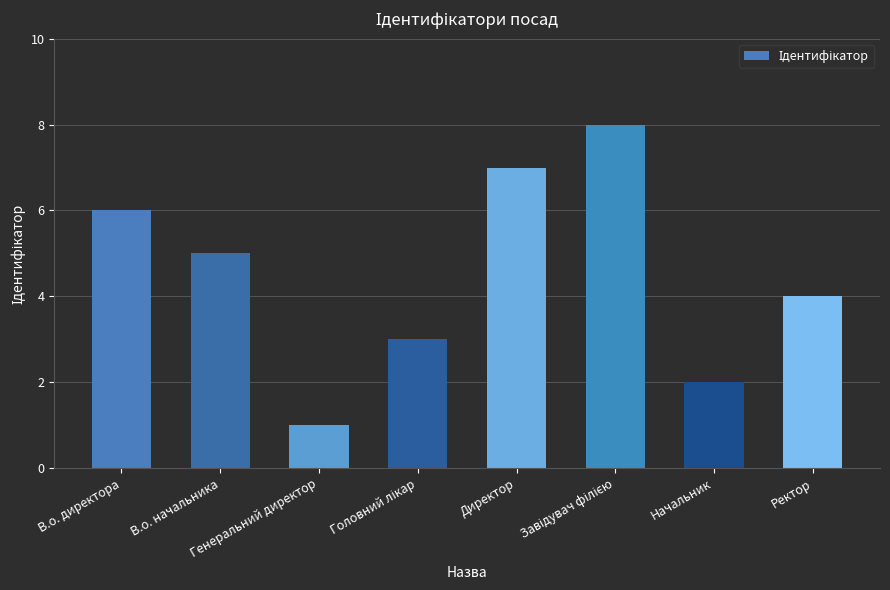

Between Директор and В.о. директора, which is larger?

Директор